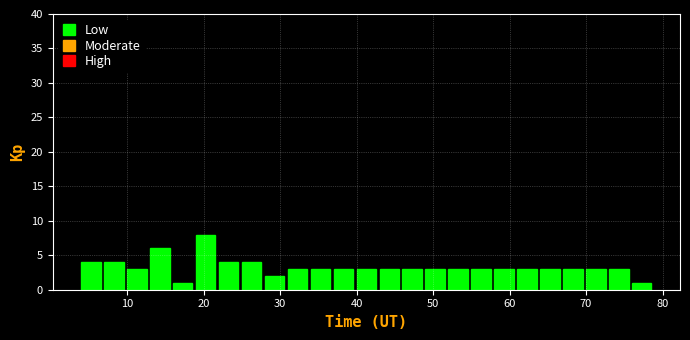

Read against the x-axis, roughly where is the centre of the tallest bar?

20